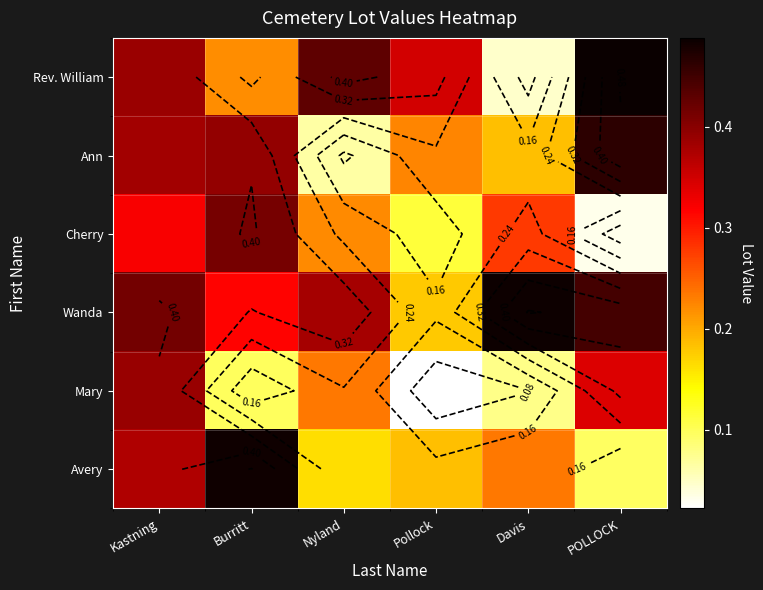

What is the total value across all series at Kastning?

2.3